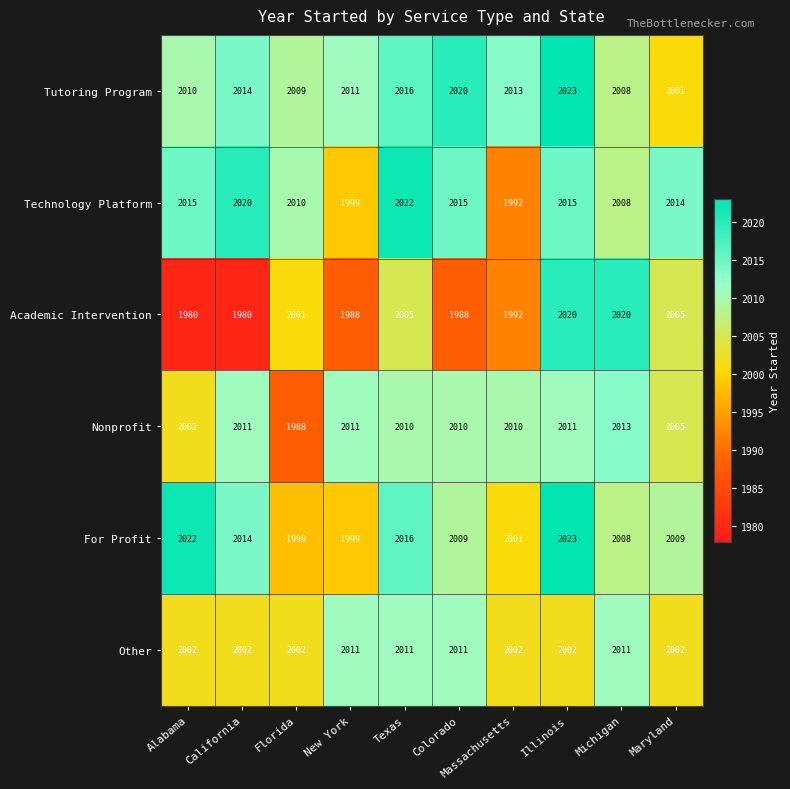

The value of Technology Platform at Maryland is 2014. True or false?

True